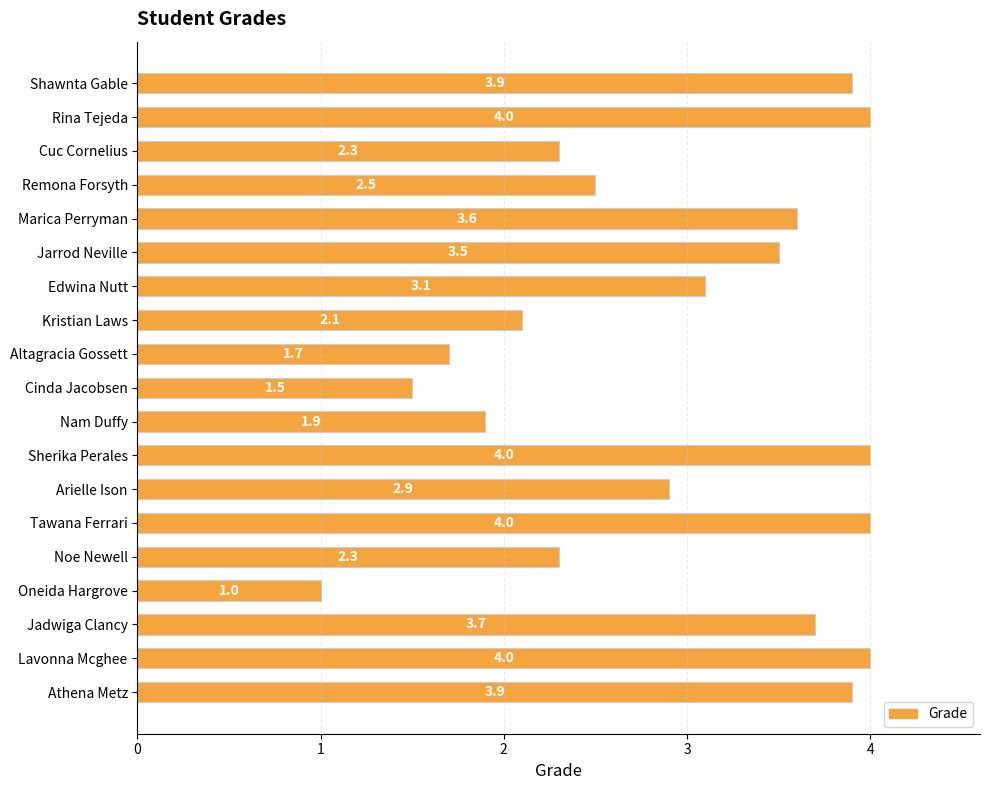

What is the difference between the values at Shawnta Gable and Kristian Laws?

1.8